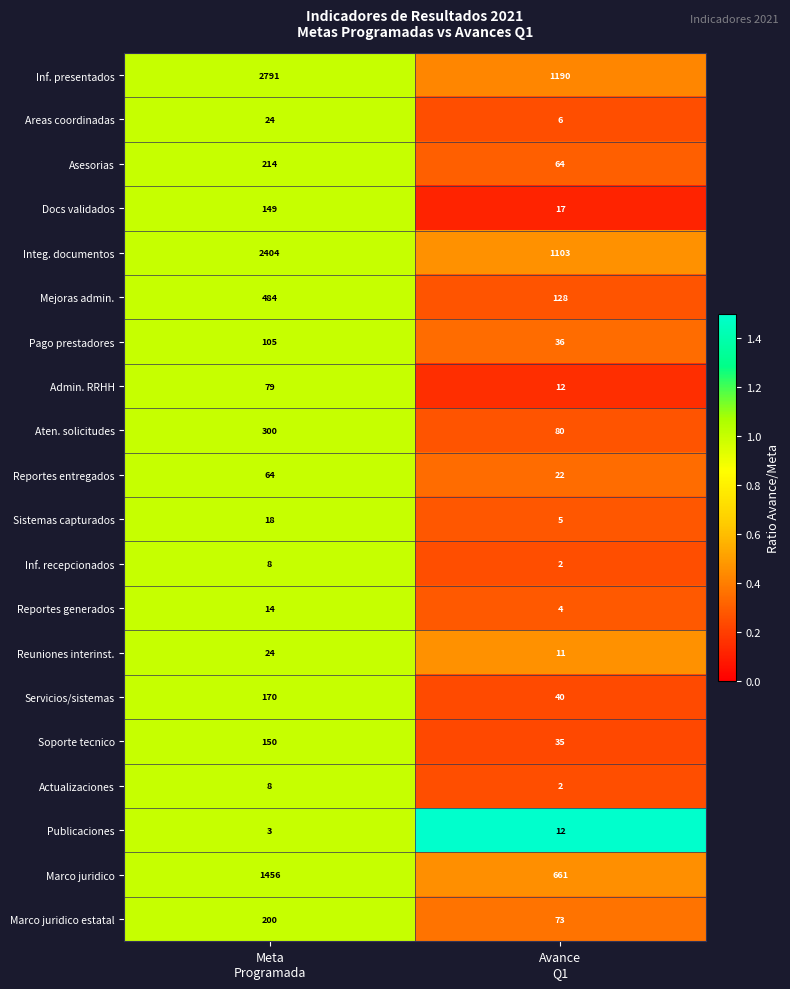

At which category is the sum across all series the highest?

Meta
Programada